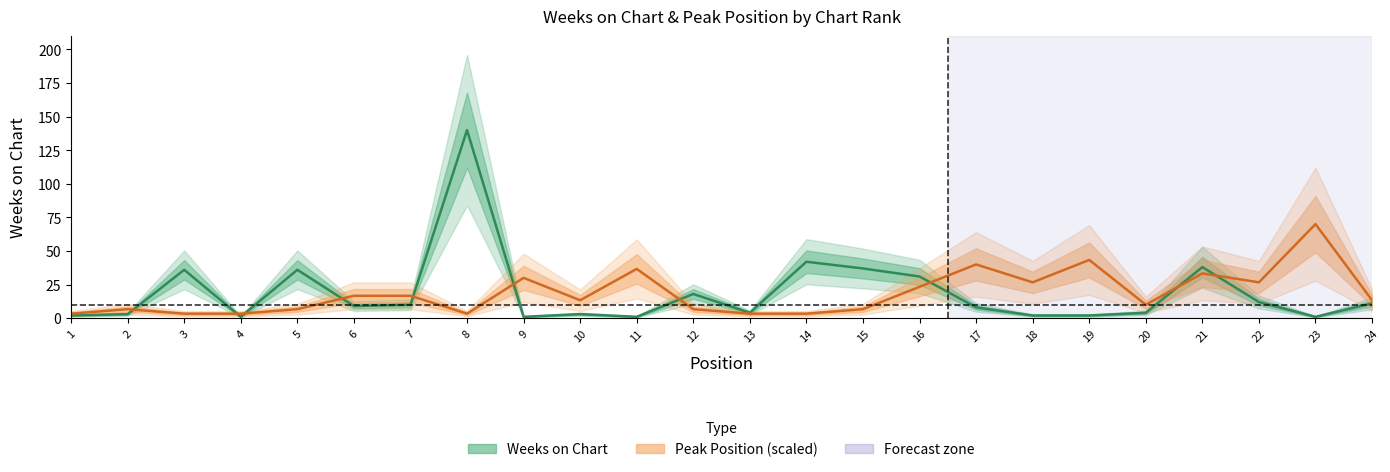

How many interior local valleys does the Weeks on Chart series have?

6